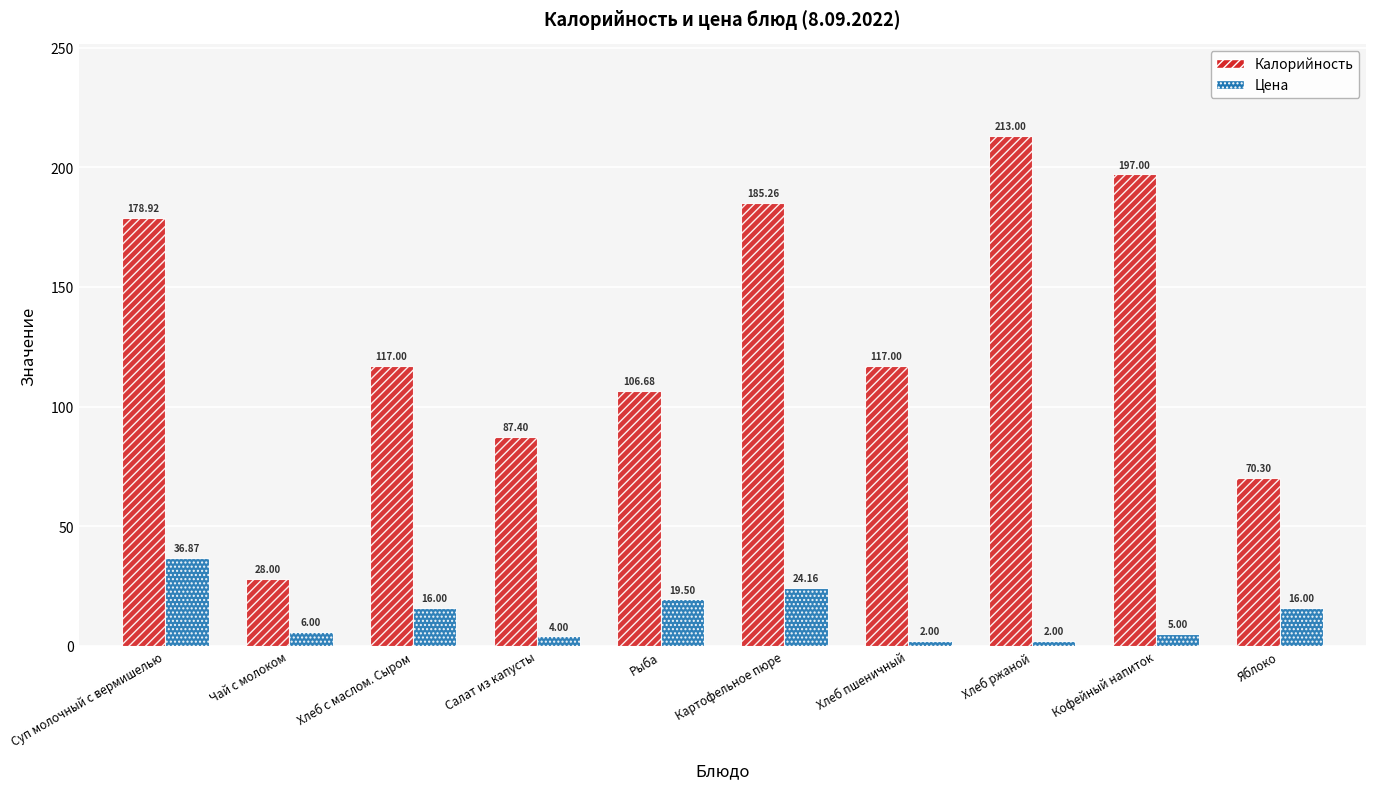

What is the spread (max minus min) of values at Яблоко?

54.3